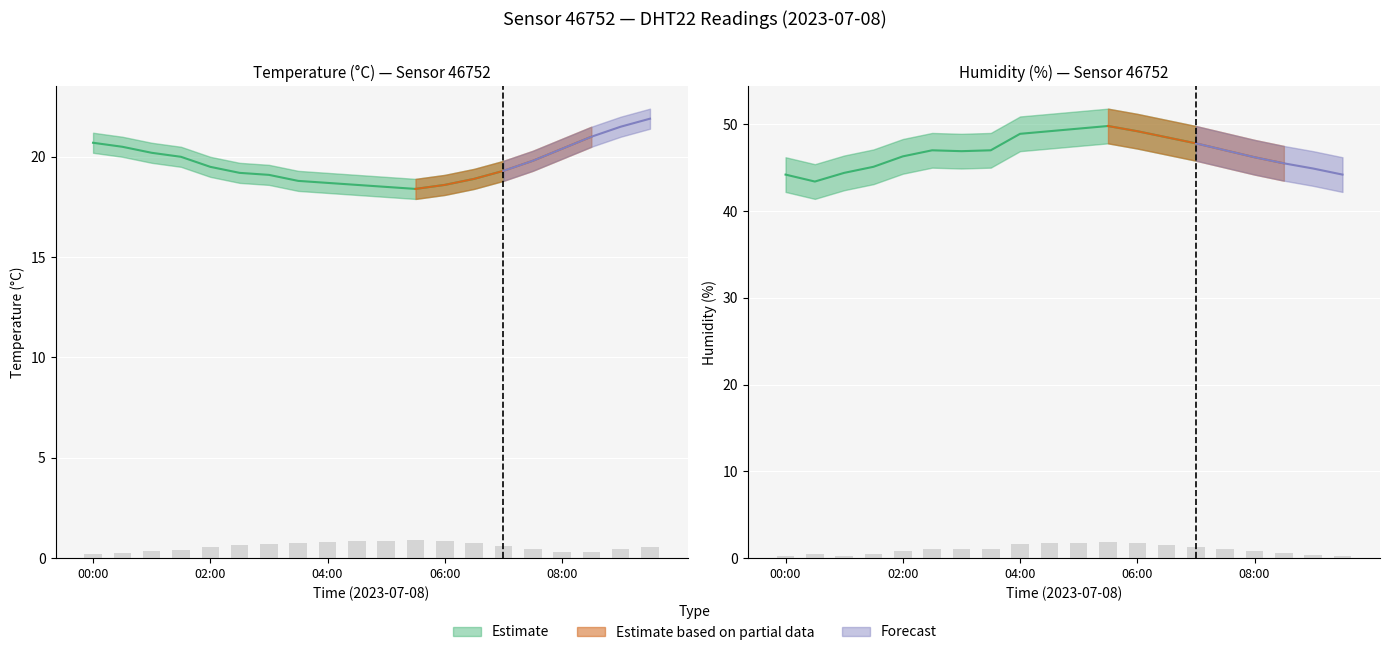

What is the difference between the maximum and minimum values in the temperature_upper series?

3.5